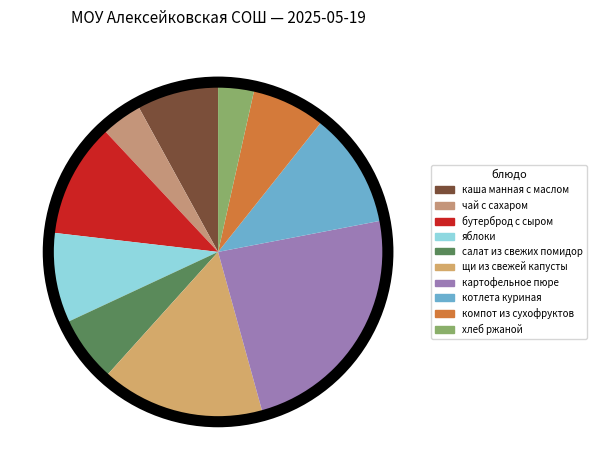

To the nearest percent, what is the difference between the яблоки and щи из свежей капусты slice percentages?

7%